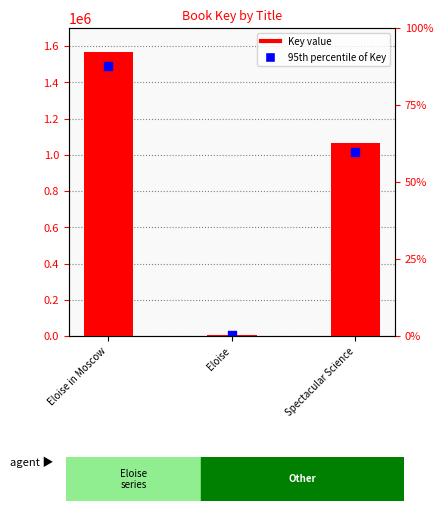

What is the total value across all series at Eloise?

15609.8